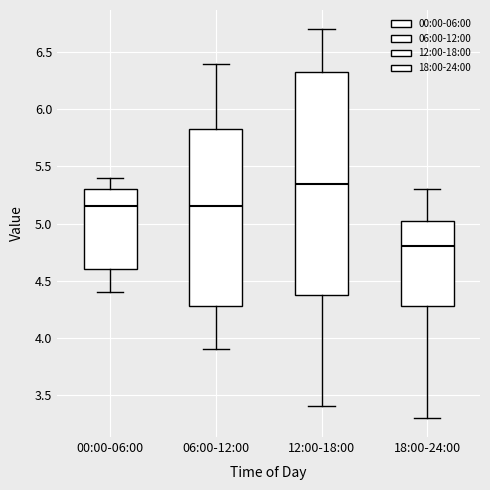

Reading left to right, transcribe this box plot: for each box, give where its median line is, the range the box spans, and where its two whiskers end, as read against the y-axis. The values are not printed on the chart, so give them approximately, as read against the axis.

00:00-06:00: median 5.15, box 4.60 to 5.30, whiskers 4.40 to 5.40
06:00-12:00: median 5.15, box 4.30 to 5.85, whiskers 3.90 to 6.40
12:00-18:00: median 5.35, box 4.40 to 6.35, whiskers 3.40 to 6.70
18:00-24:00: median 4.80, box 4.30 to 5.05, whiskers 3.30 to 5.30